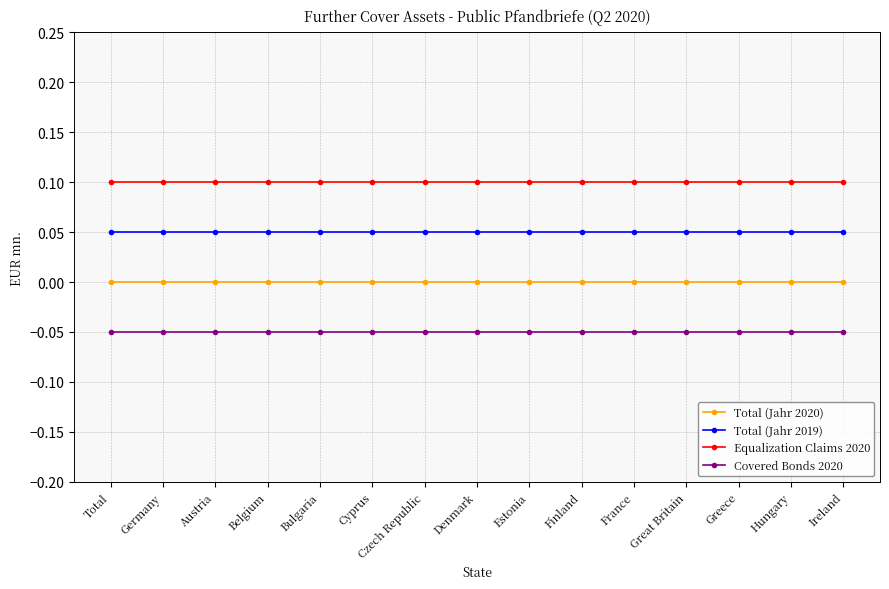

List the series in order of their overall mean, highest first.

Equalization Claims 2020, Total (Jahr 2019), Total (Jahr 2020), Covered Bonds 2020